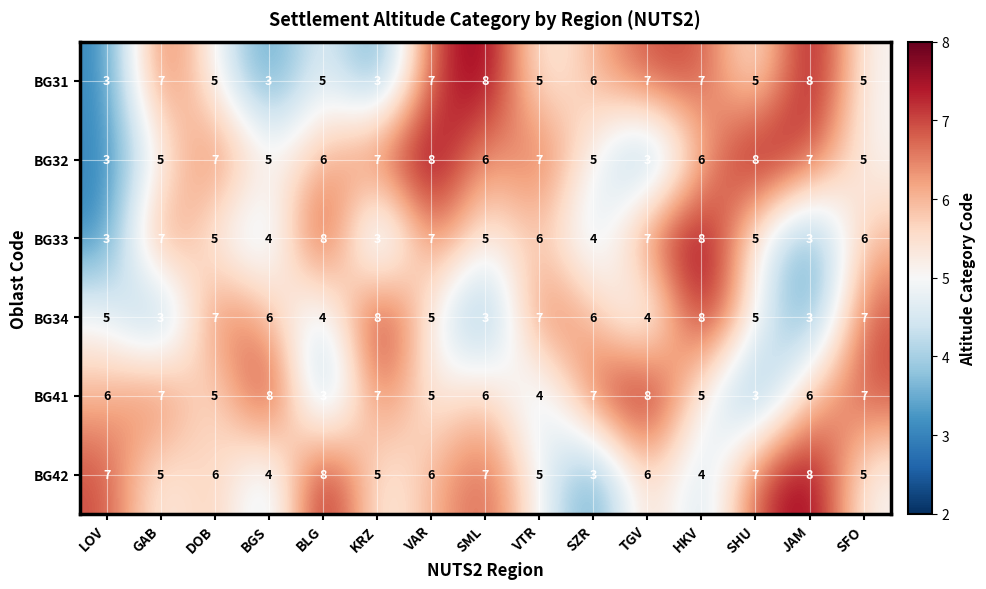

The value of BG41 at JAM is 1. True or false?

False